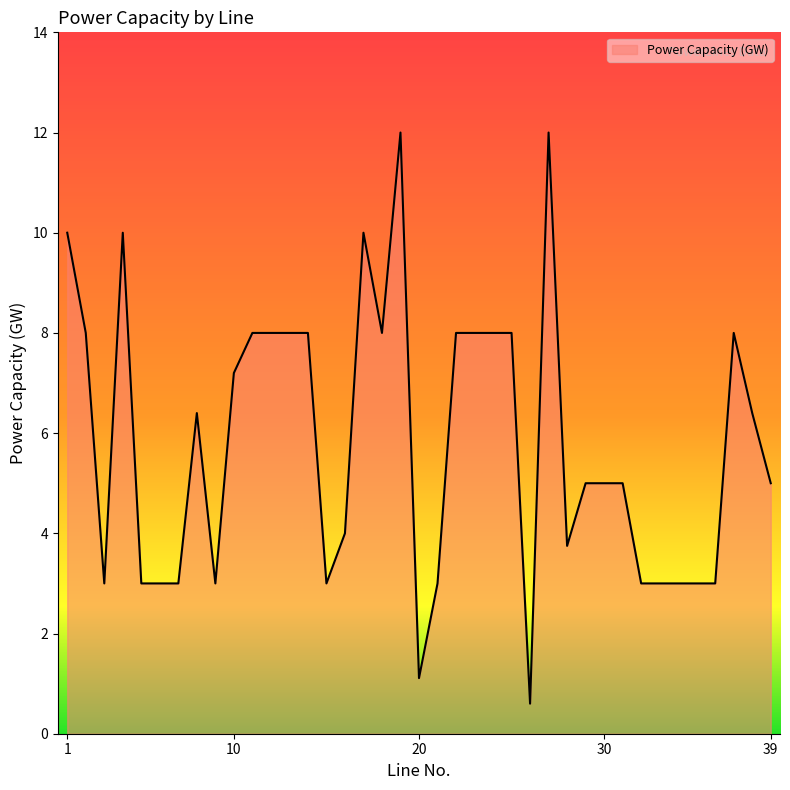

What is the maximum value shown in the chart?

12.0